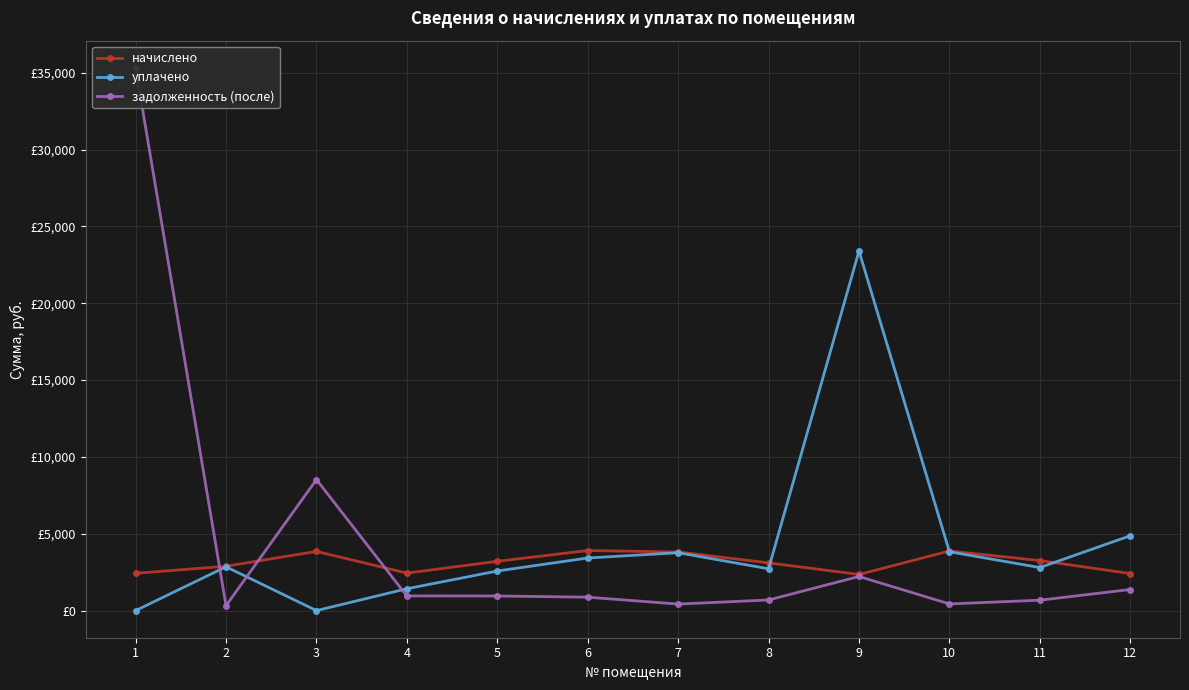

How many intersections are there between задолженность (после) and начислено?

3